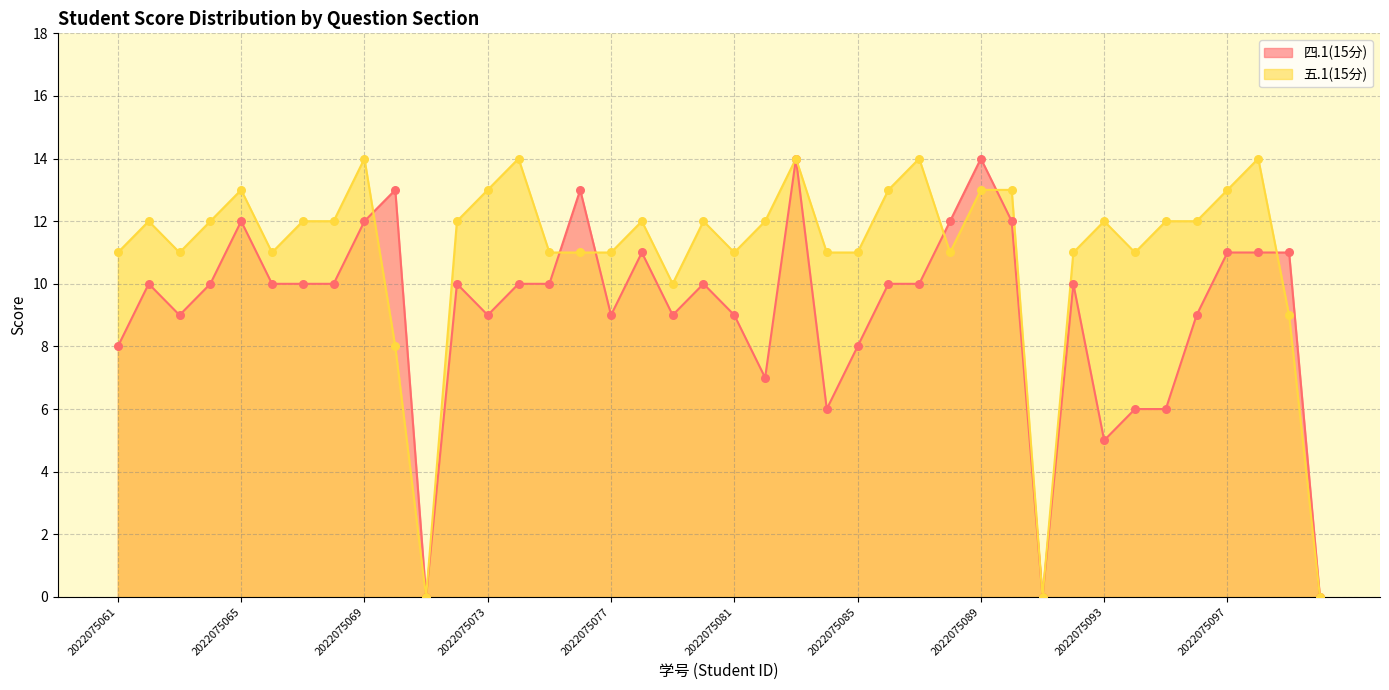

Which series reaches the maximum Y coordinate?

四.1(15分)